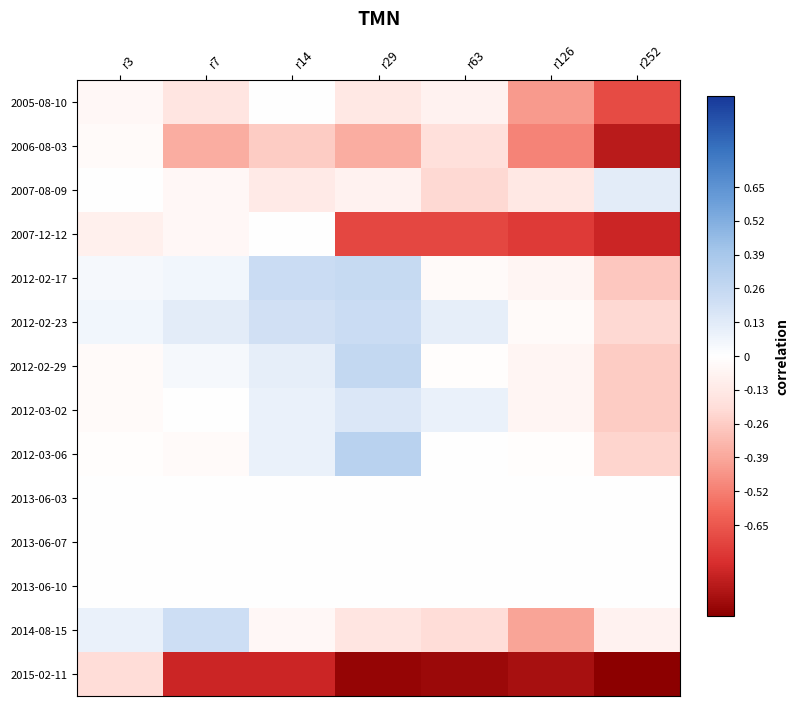

How many series are shown in this chart?

14